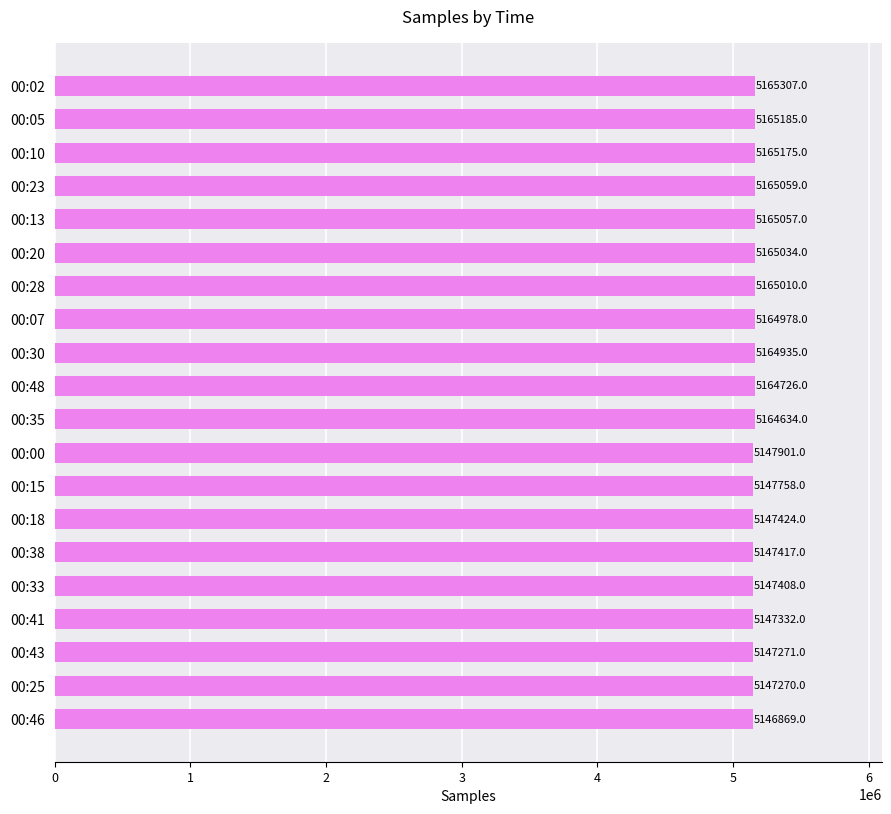

What is the value of the 9th bar from the top?

5164935